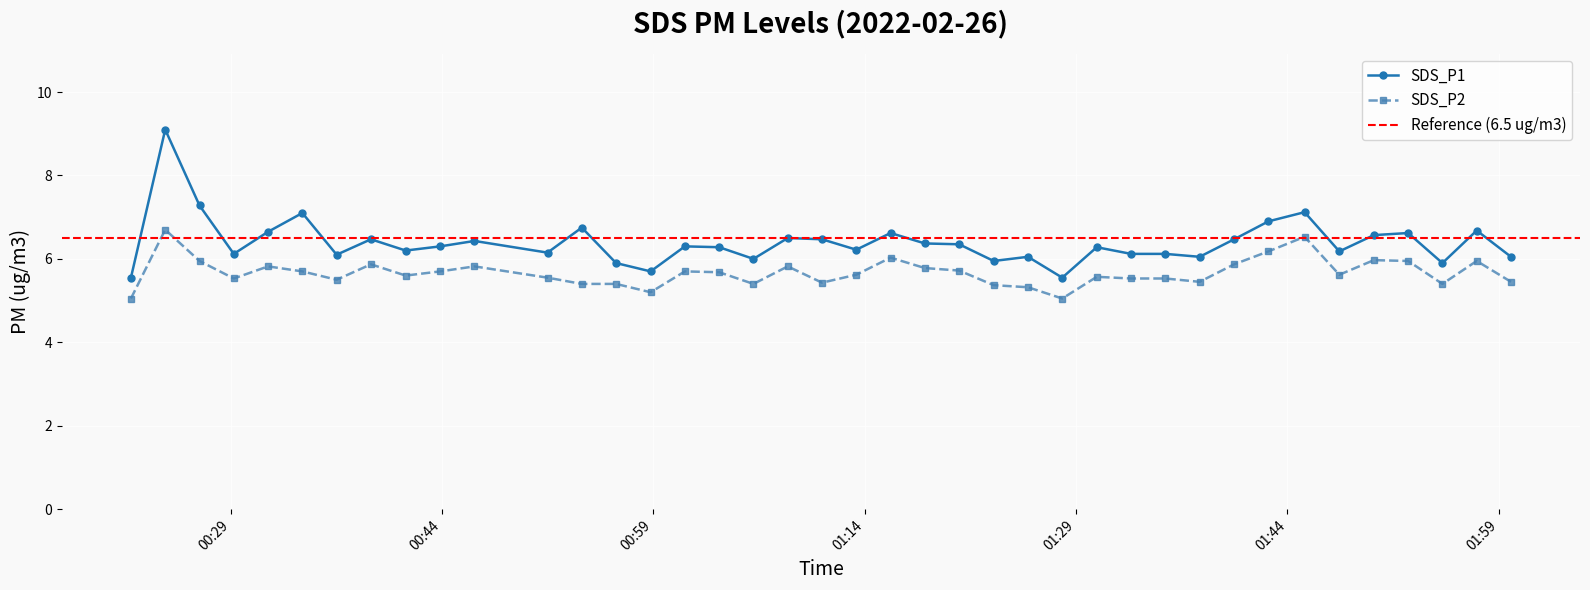

Rank the series by their average value, from lowest to highest.

SDS_P2, SDS_P1